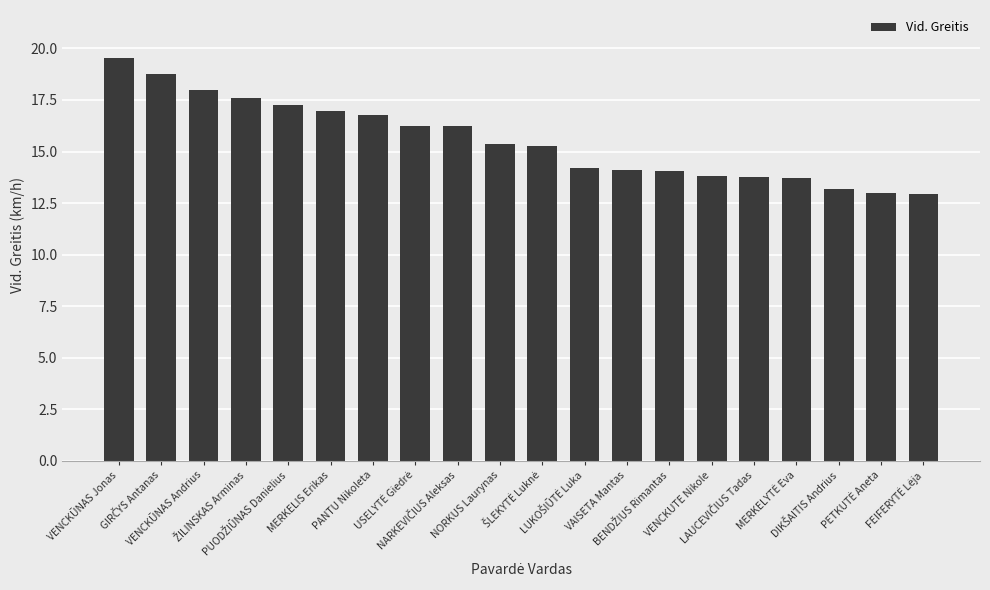

What is the sum of all values?

310.8